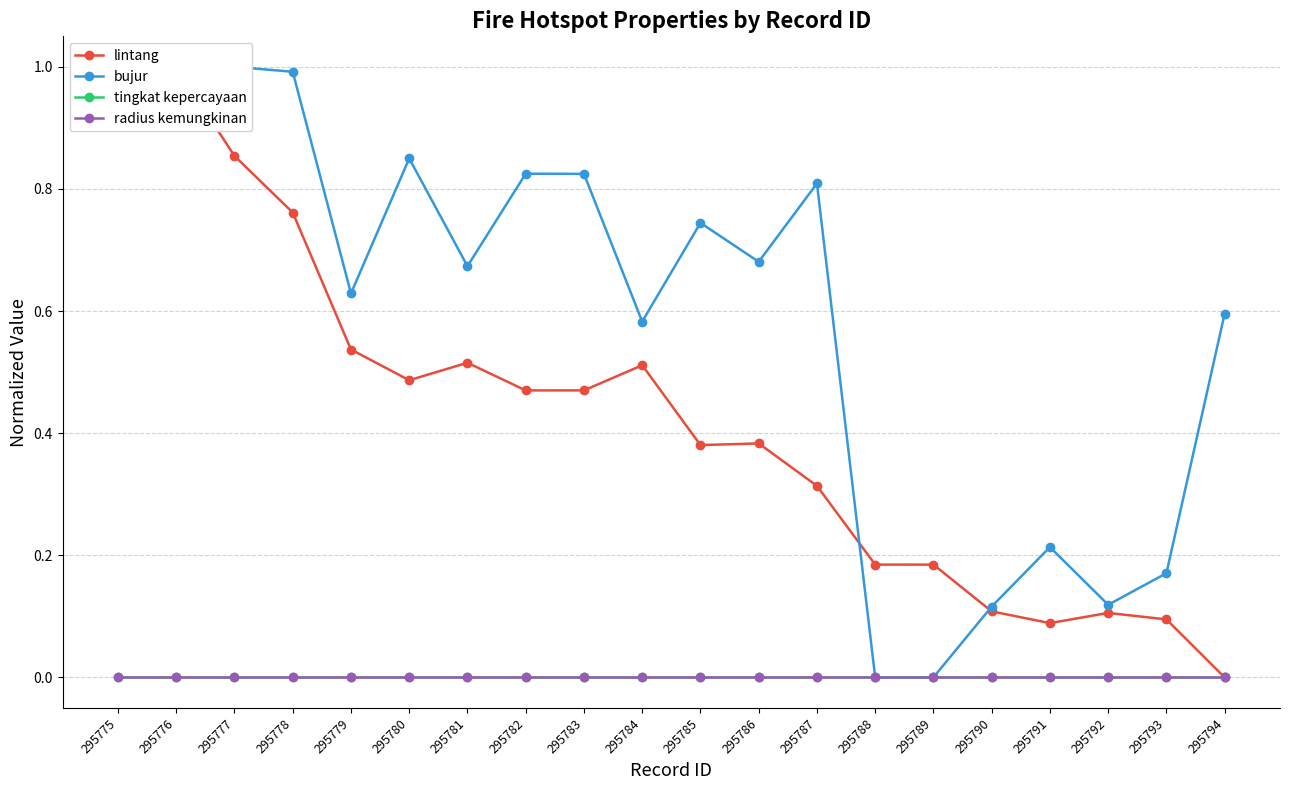

Where is radius kemungkinan nearest to the value 0?

295775